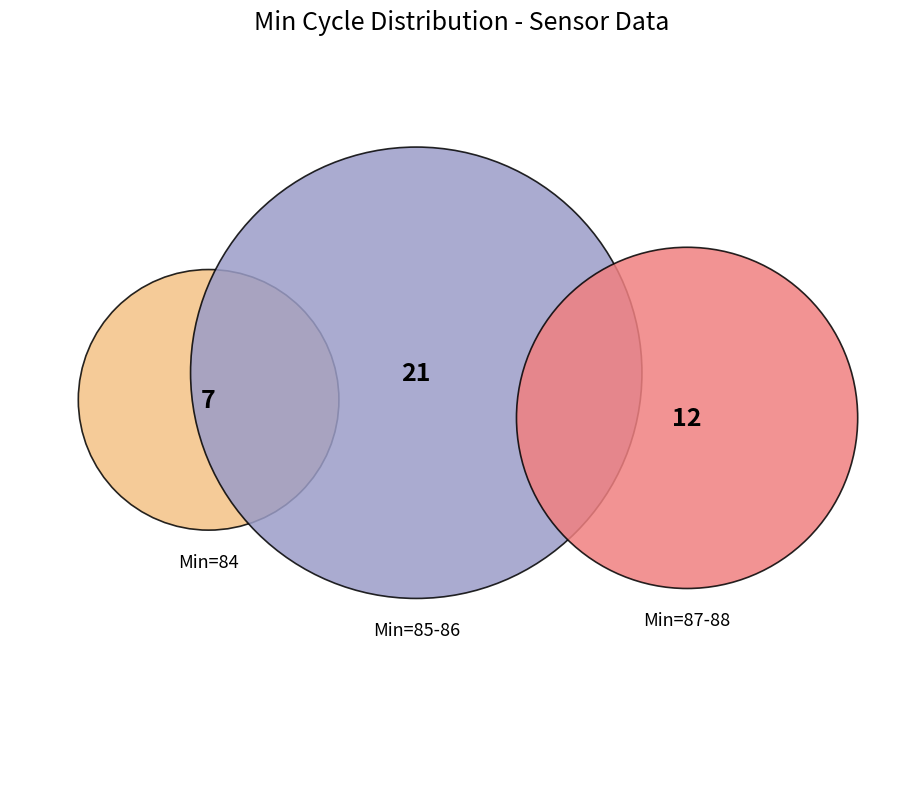

True or false: 7 accounts for 21% of the total.

False